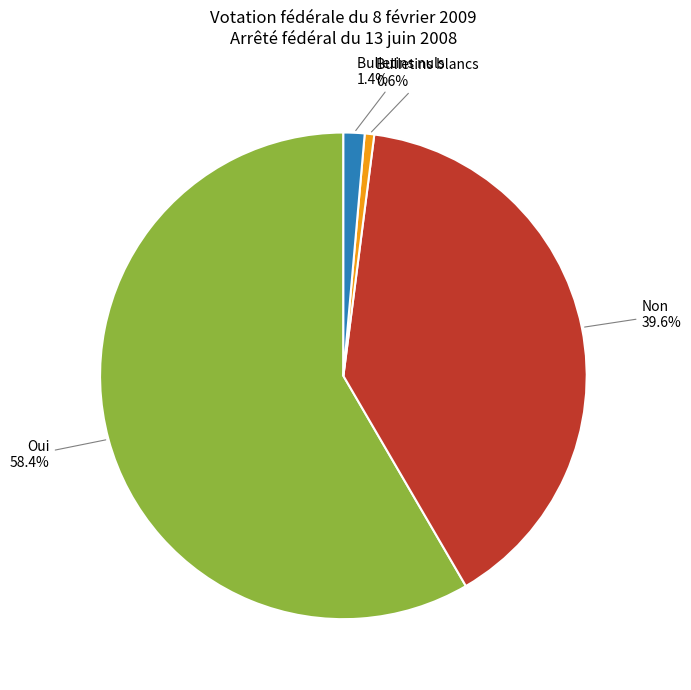

Is there any slice that represents more than half of the pie?

Yes